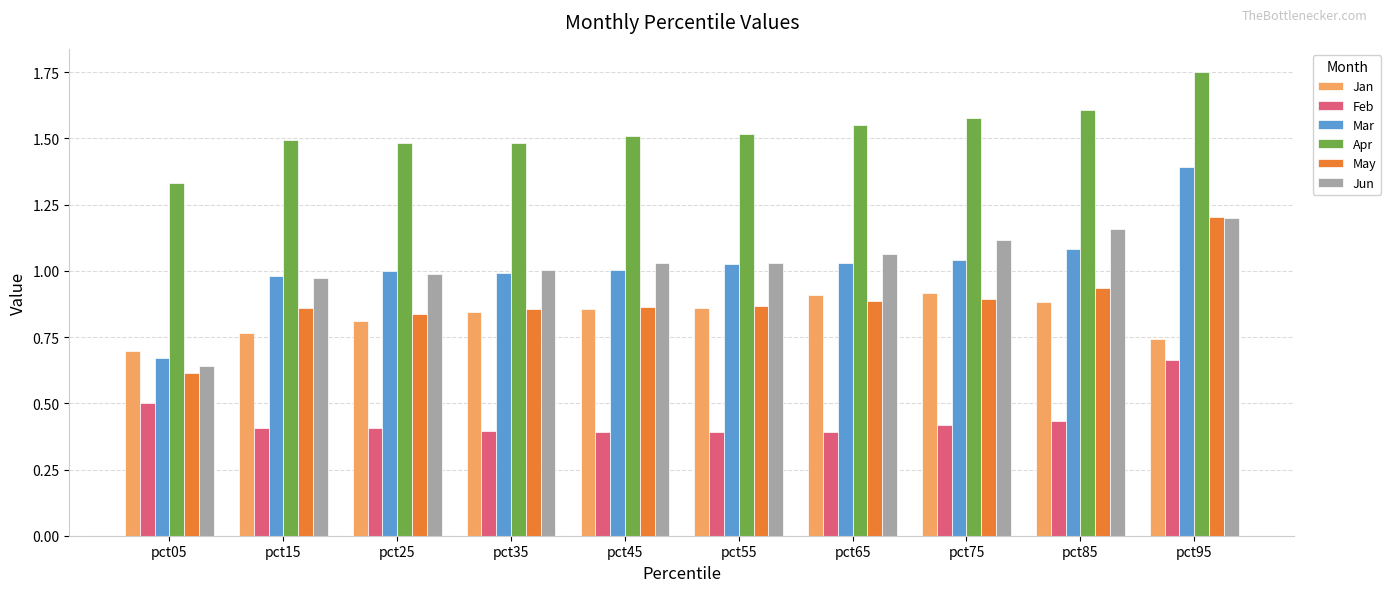

Which series has the widest spread of values?

Mar